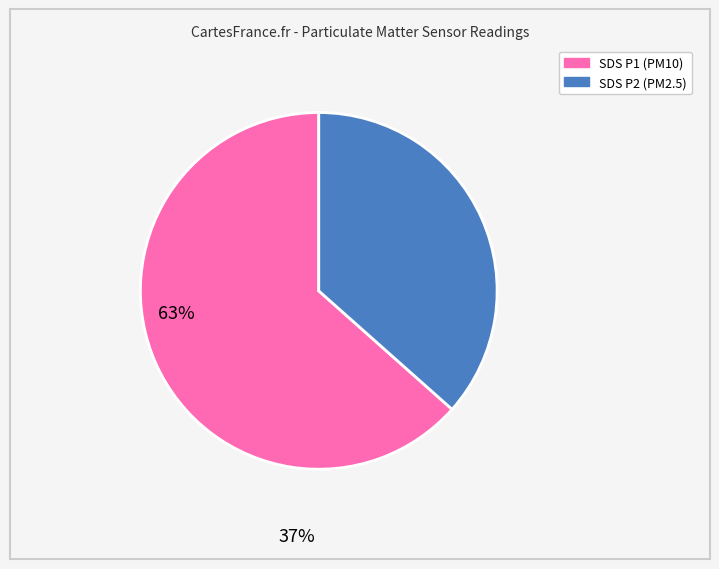

How many segments does this pie chart have?

2